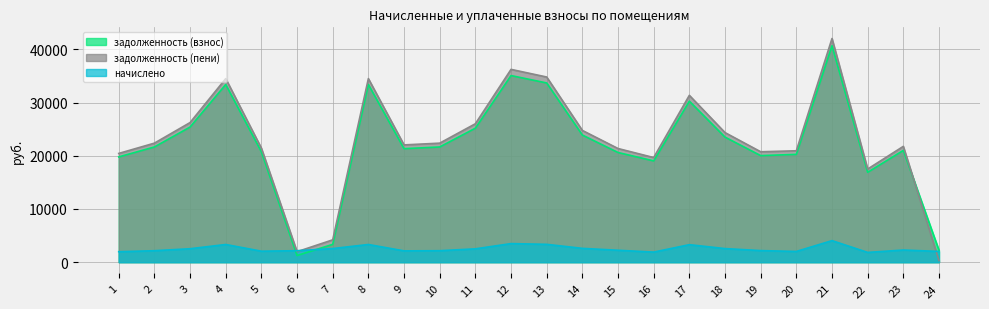

At how many categories does at least one series exceed 31223?

6